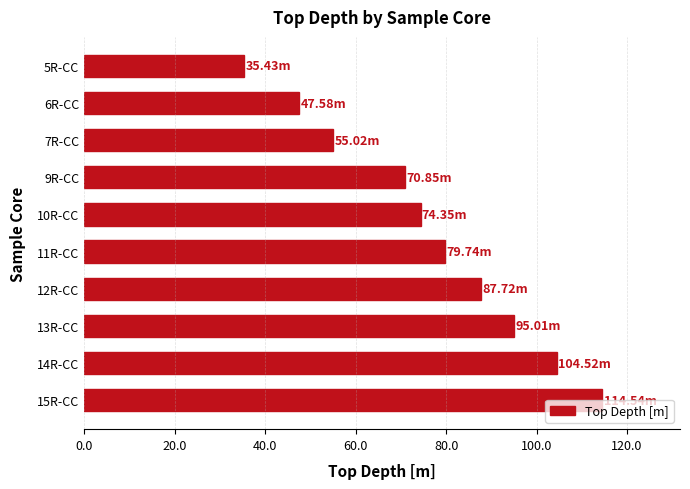

How many data points are less than 79?

5